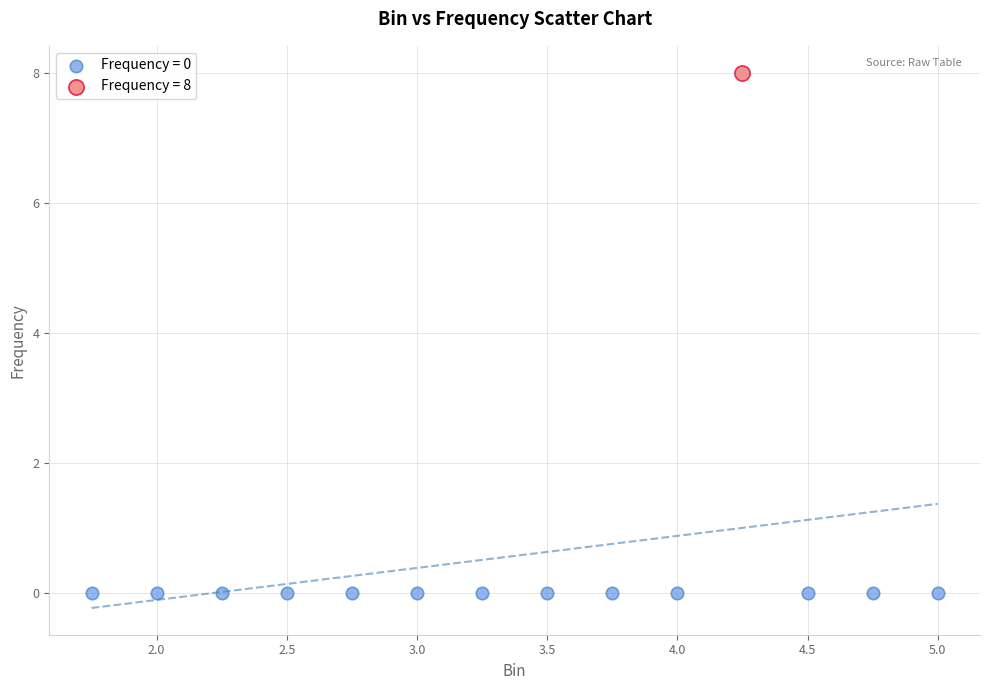

Which series reaches the maximum Y coordinate?

Frequency = 8